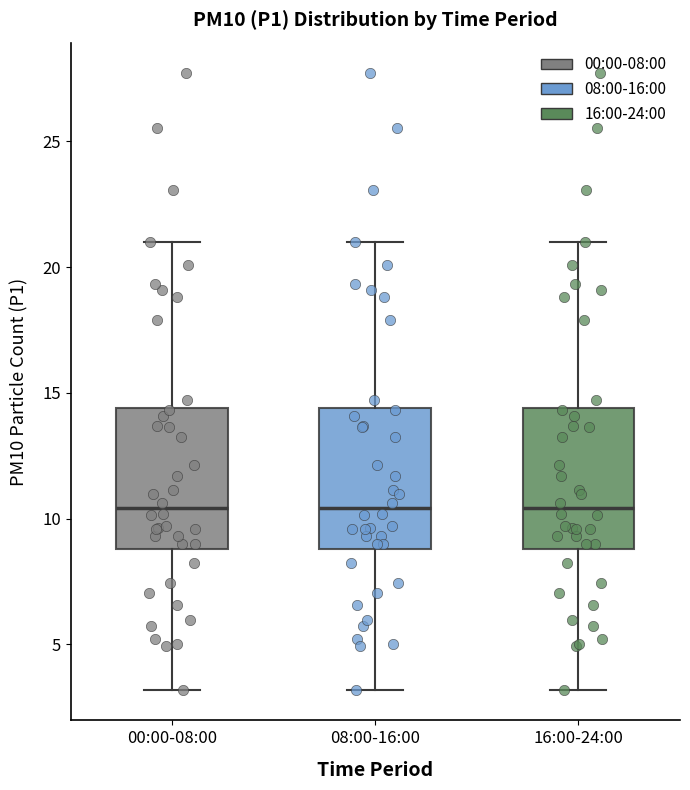

Where does the lower whisker of the box for 16:00-24:00 end on the y-axis? The values are not printed on the chart, so give them approximately, as read against the axis.

3.0